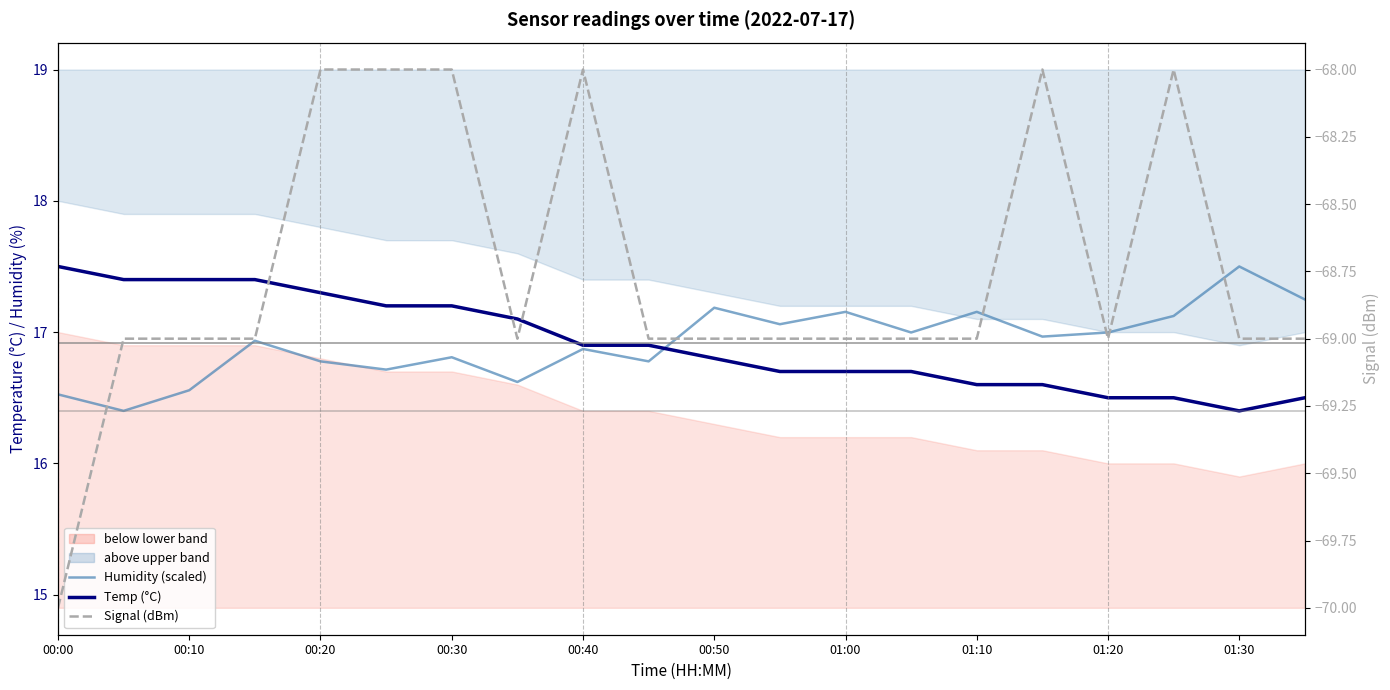

True or false: Temp (°C) has more than 0 points higher than both neighbors.

False